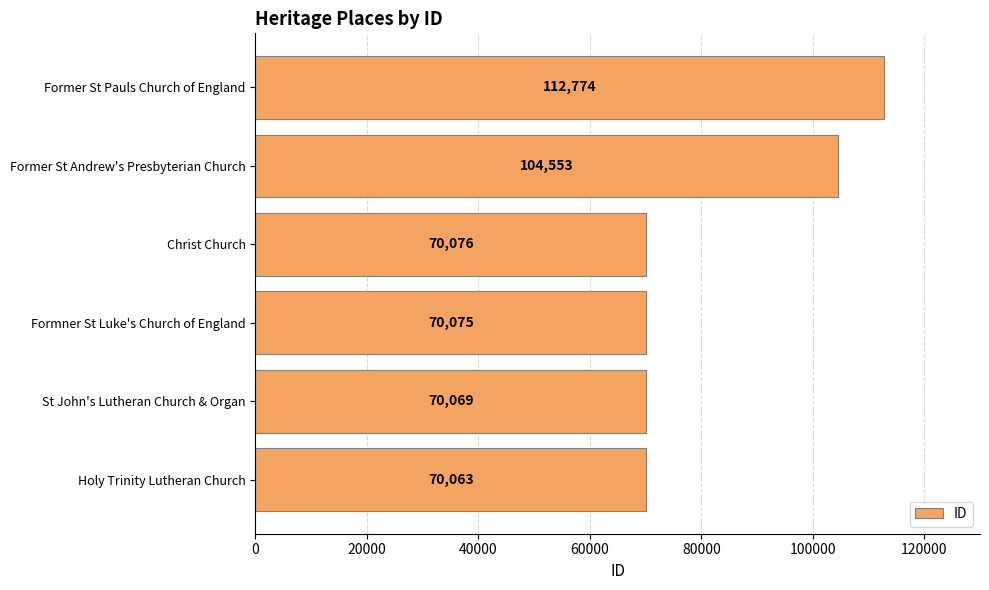

Does the chart contain any negative values?

No